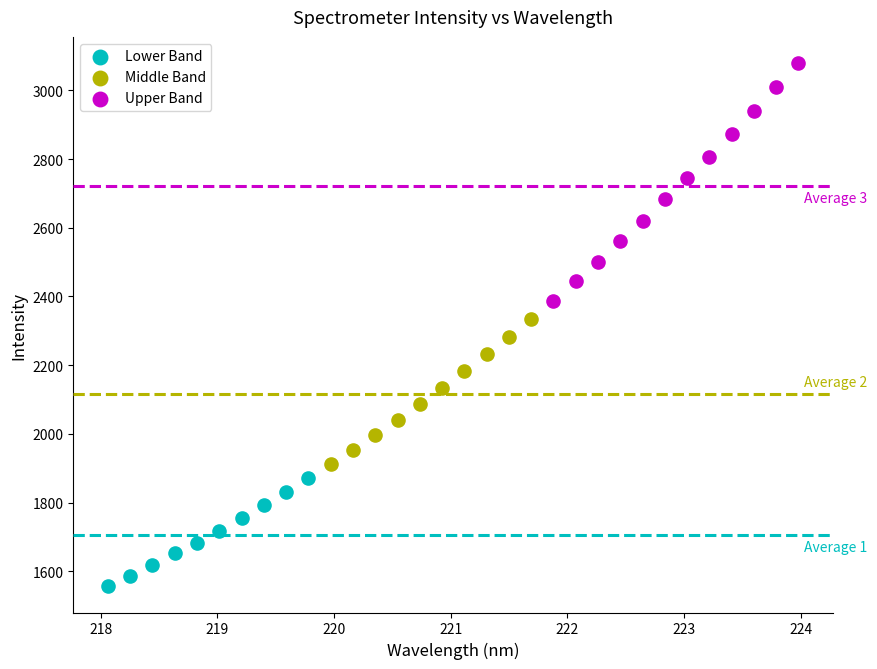

Which series has the largest Y range (max minus min)?

Upper Band